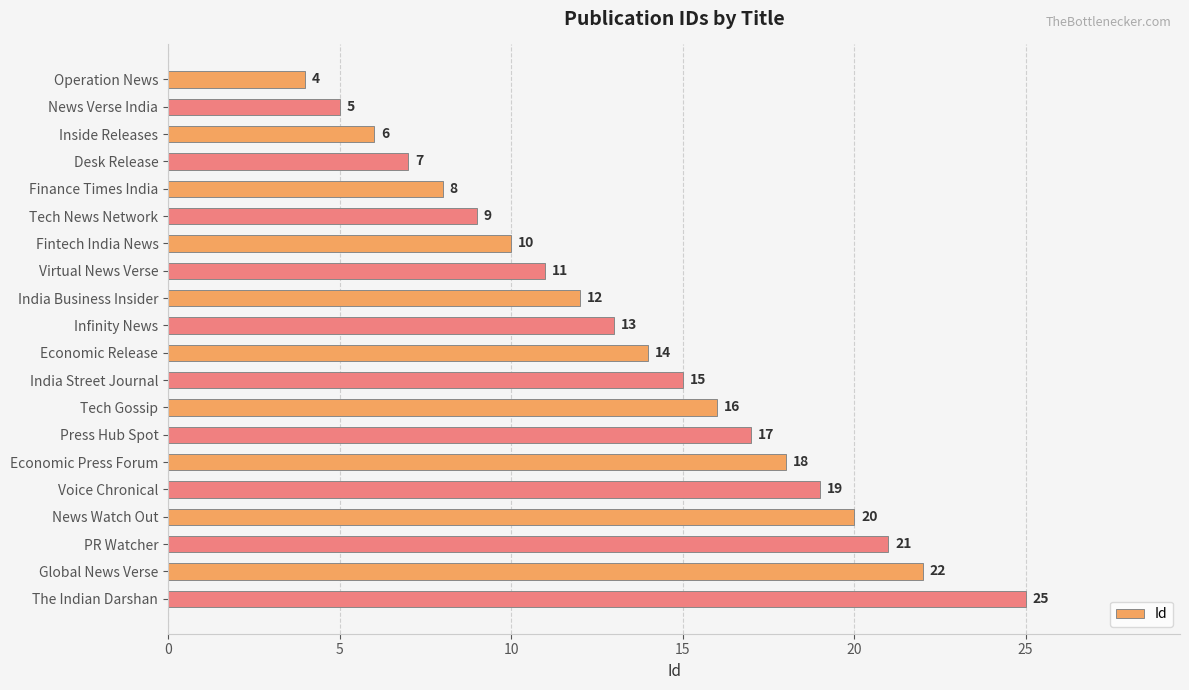

Is it true that the value at Operation News is 2?

False